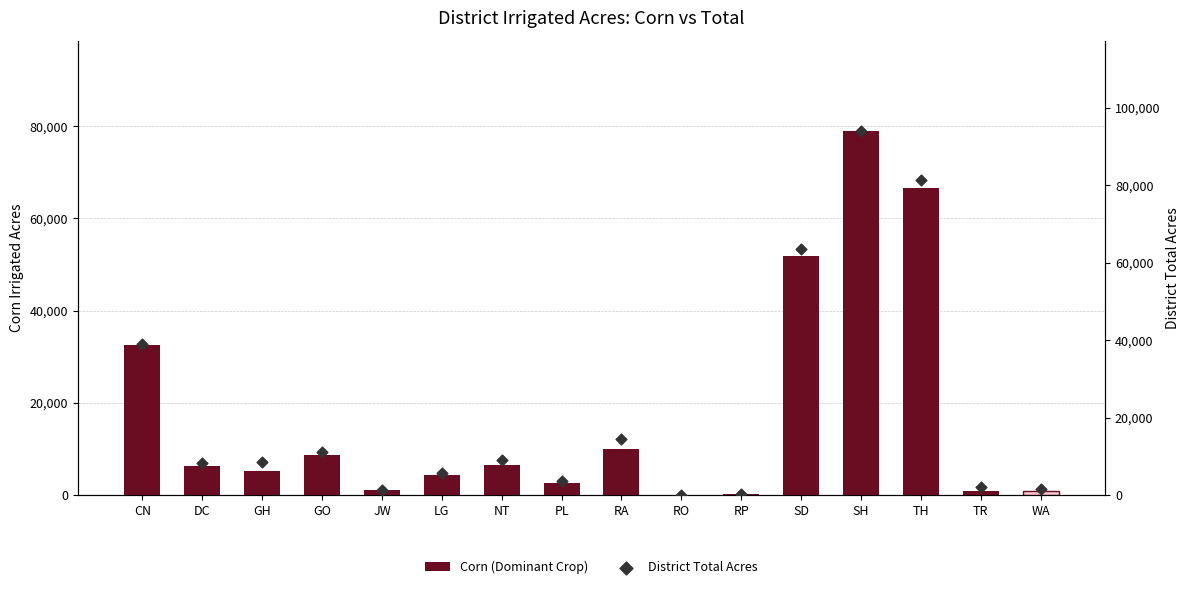

At which category is the sum across all series the highest?

SH